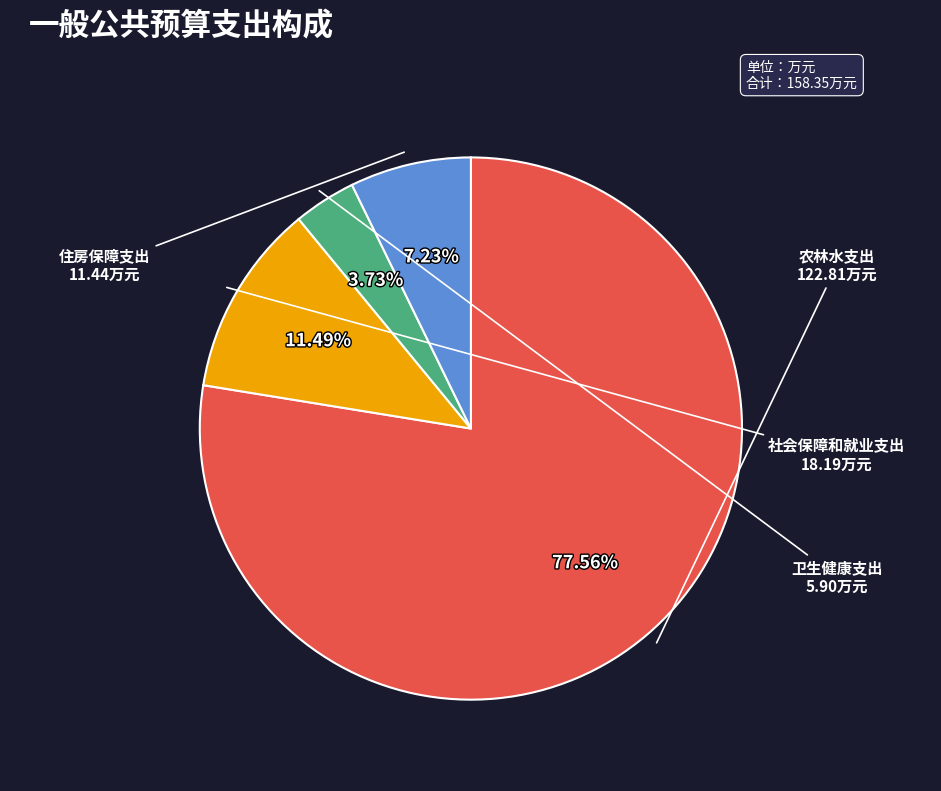

Does any single category account for the majority?

Yes